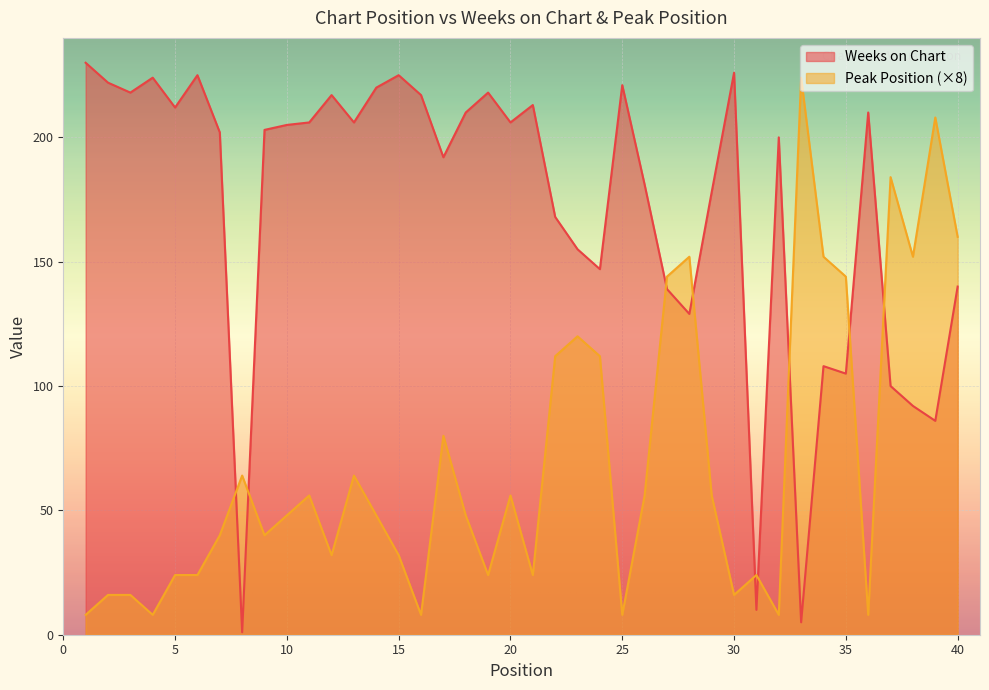

List the series in order of their overall mean, lowest first.

Peak Position (×8), Weeks on Chart